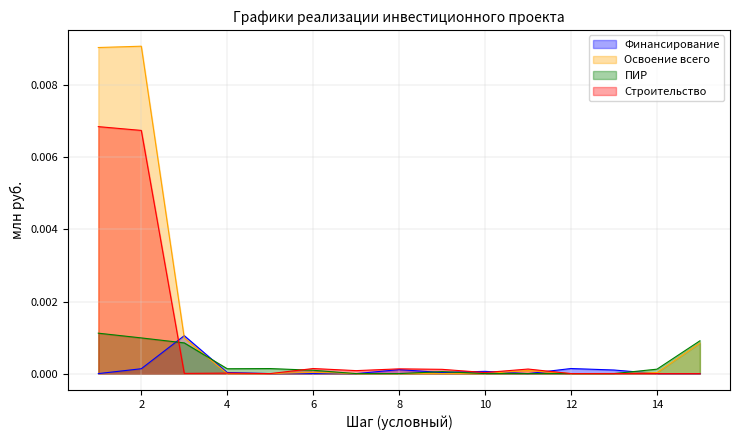

How many positive values does the Освоение всего series have?

8